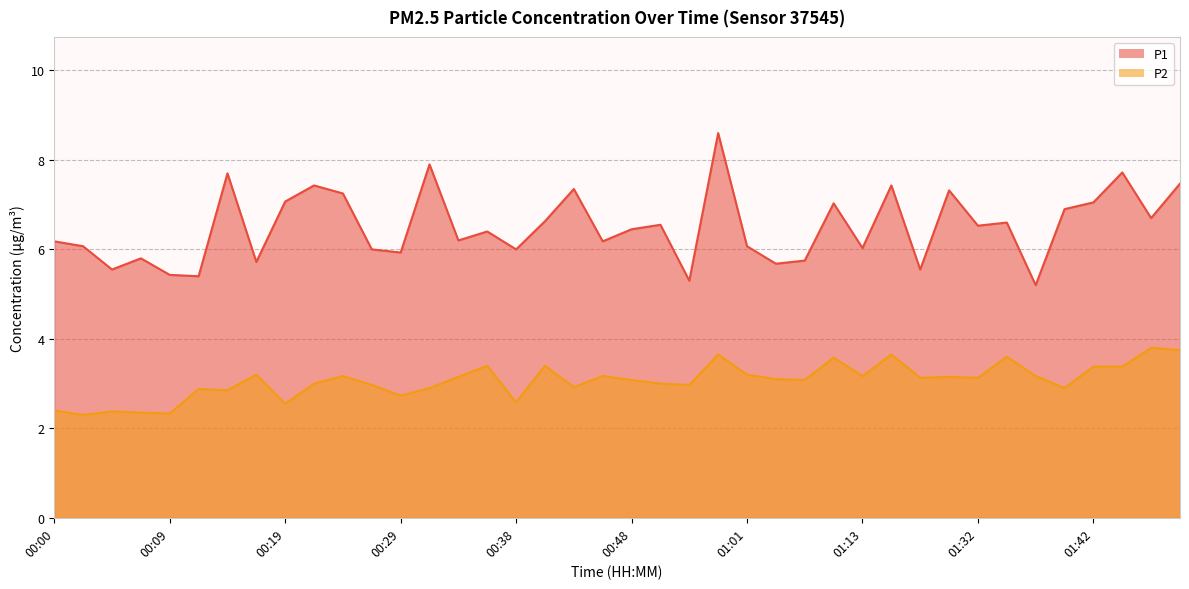

True or false: P2 and P1 intersect in this chart.

False